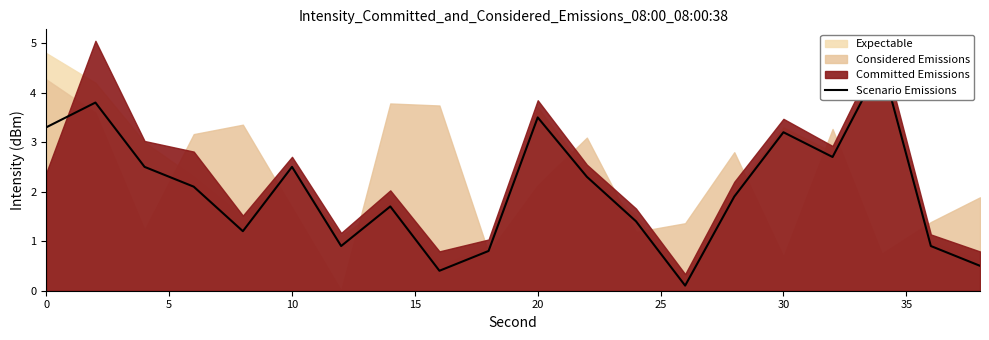

What is the ratio of the value at 20 to the value at 10?

0.5